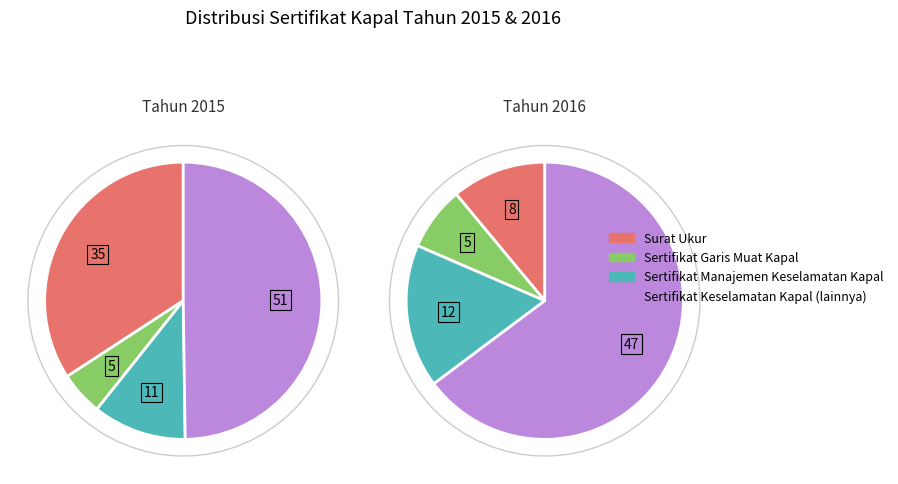

Does any single category account for the majority?

No